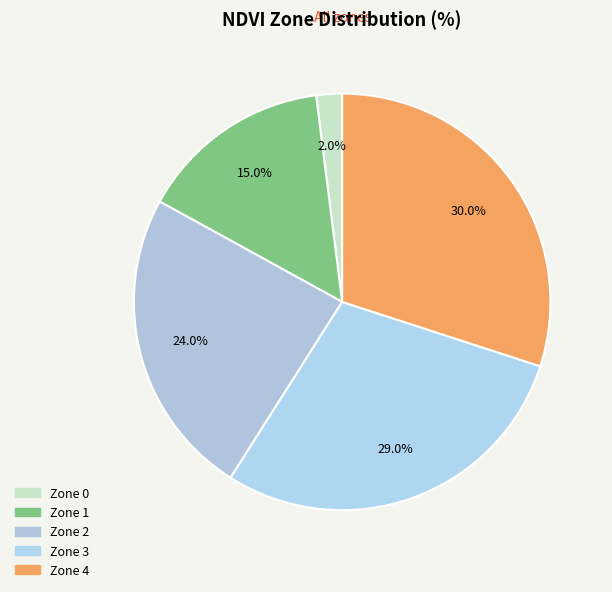

Which category has the biggest portion of the pie?

Zone 4